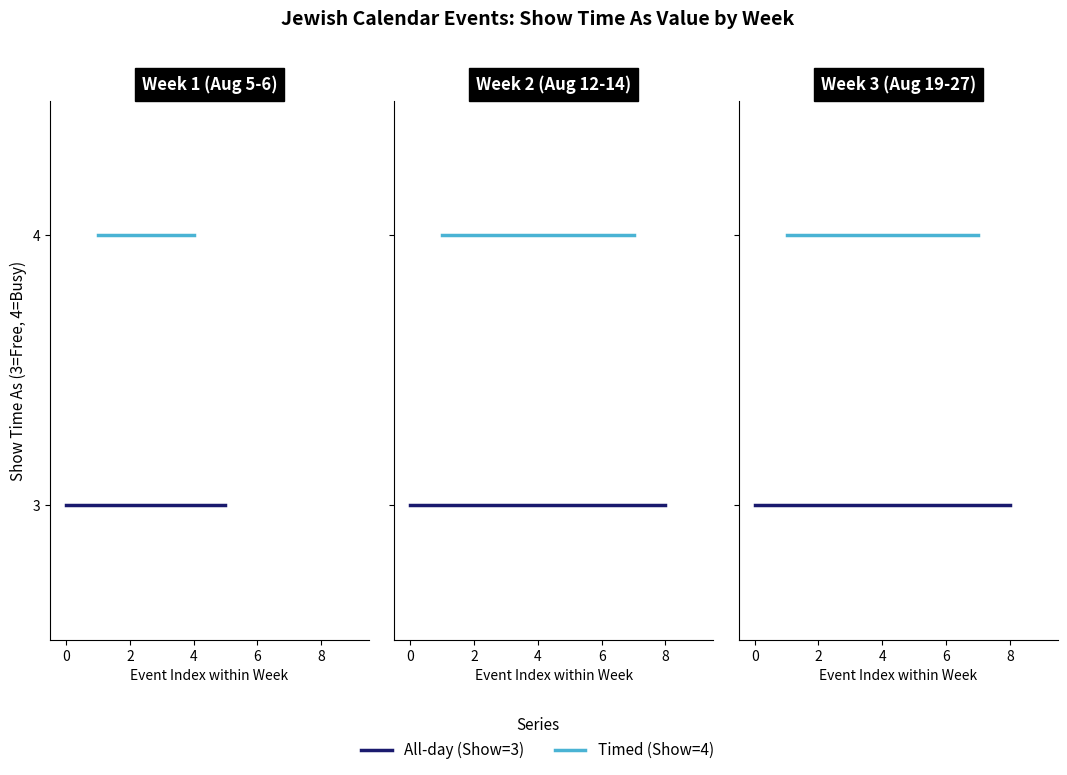

Which series has the widest spread of values?

All-day (Show=3)